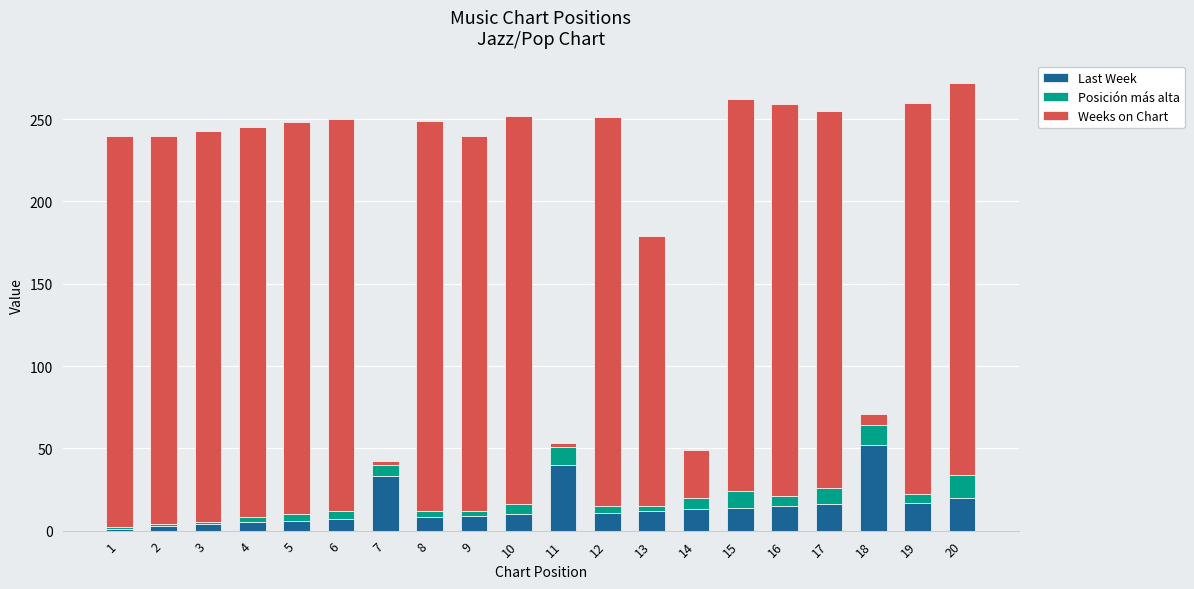

What are all the series names shown in the legend?

Last Week, Posición más alta, Weeks on Chart